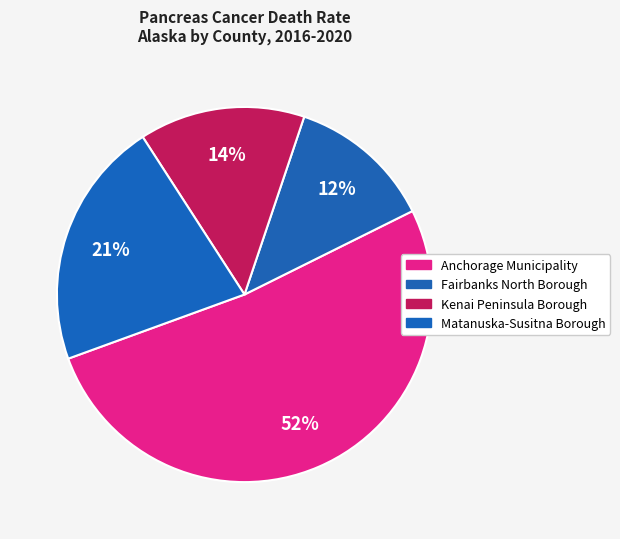

To the nearest percent, what portion does Matanuska-Susitna Borough represent?

21%